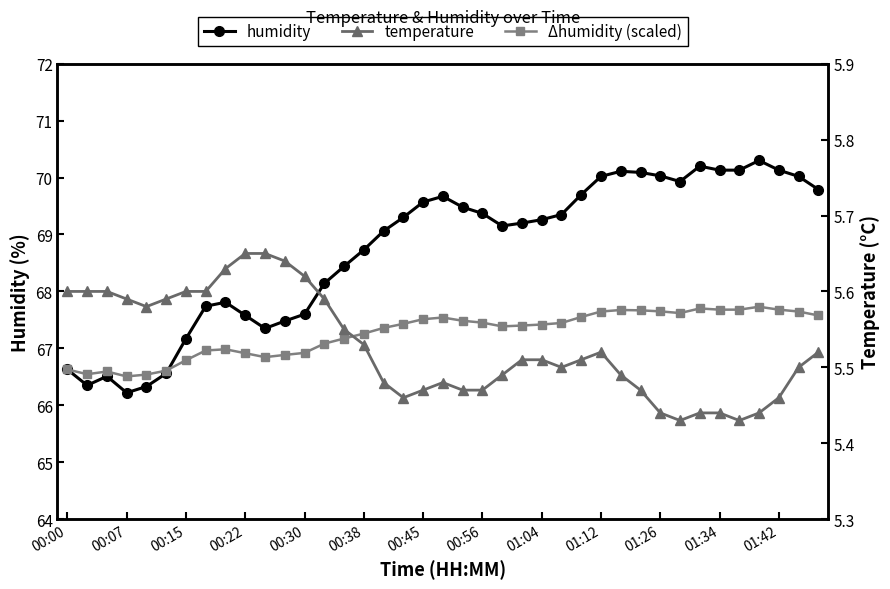

What is the value of the temperature point at the 19th from the left?

5.5